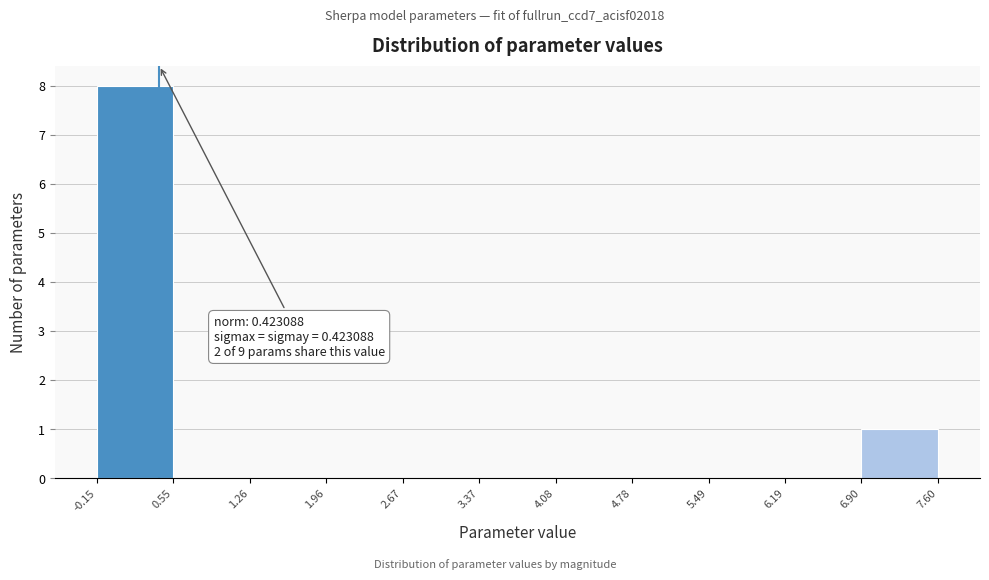

Which range on the x-axis has the tallest bar?

-0.15 to 0.55